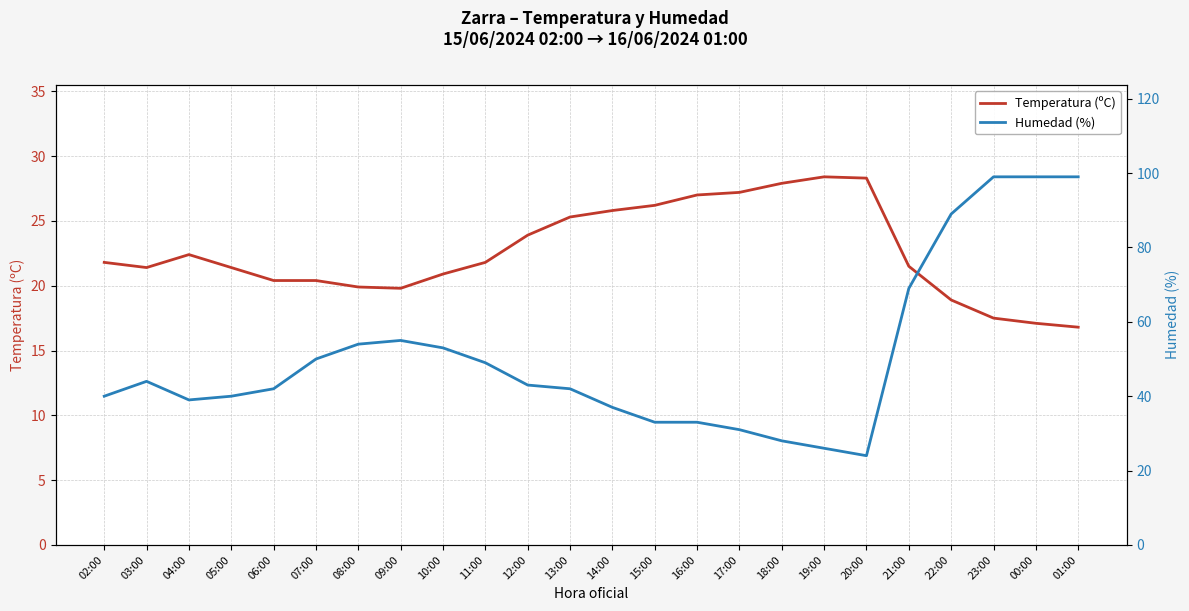

What is the label of the 22nd point from the left?

23:00